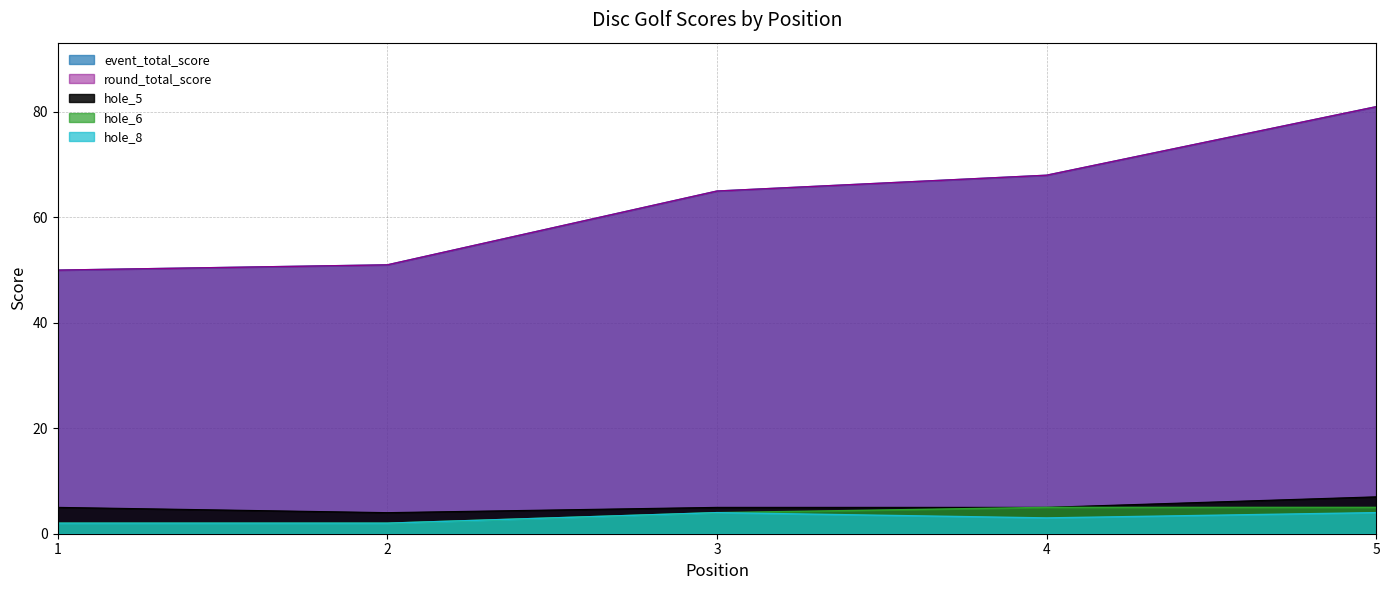

True or false: hole_5 and hole_6 cross at least once.

False